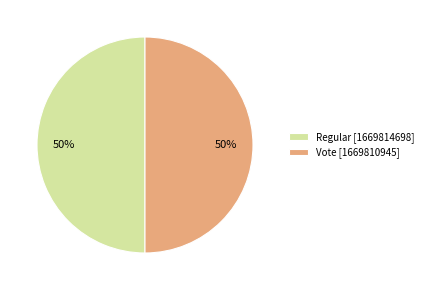

Do Vote [1669810945] and Regular [1669814698] together represent more than half of the pie?

Yes